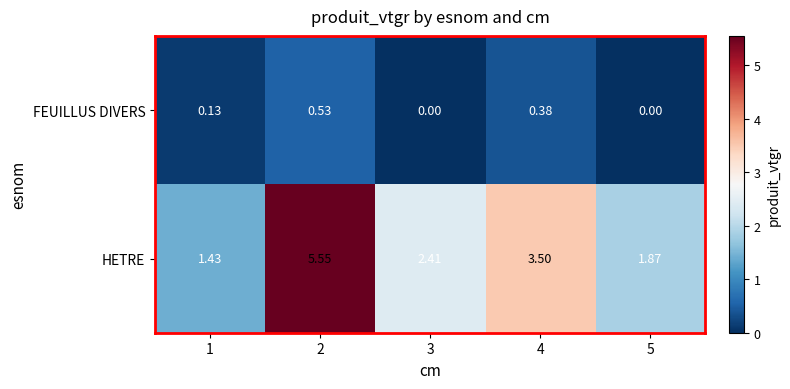

Rank the series at 5 from lowest to highest value.

FEUILLUS DIVERS, HETRE